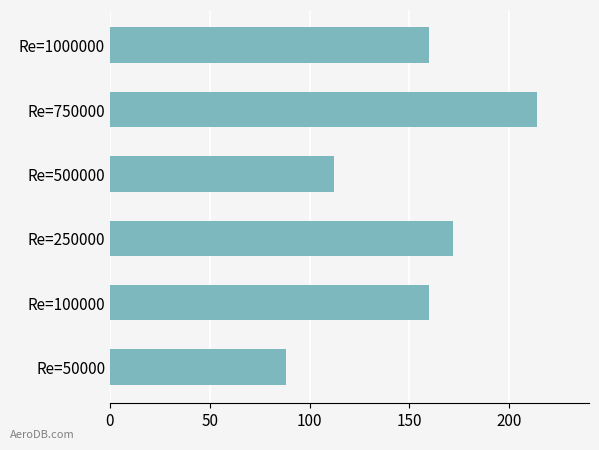

The value at Re=750000 is 101. True or false?

False